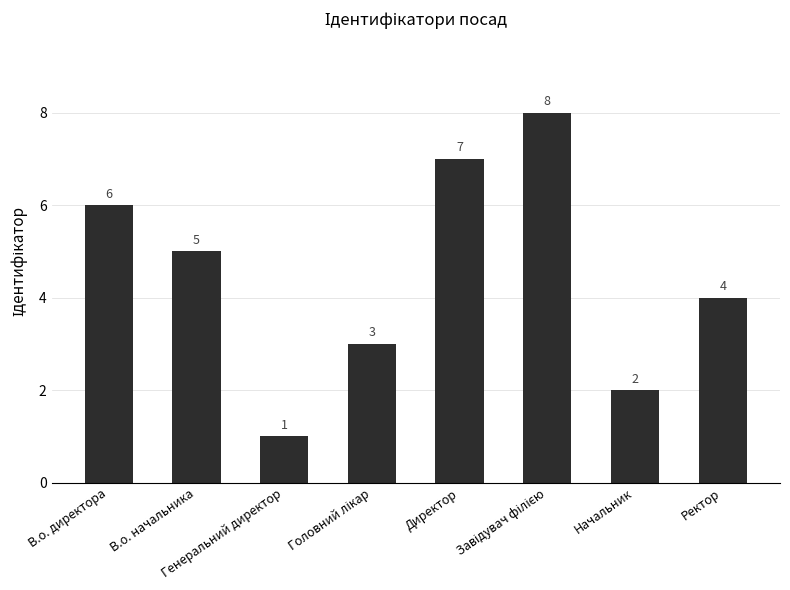

The chart shows a value of 4 at В.о. директора. True or false?

False